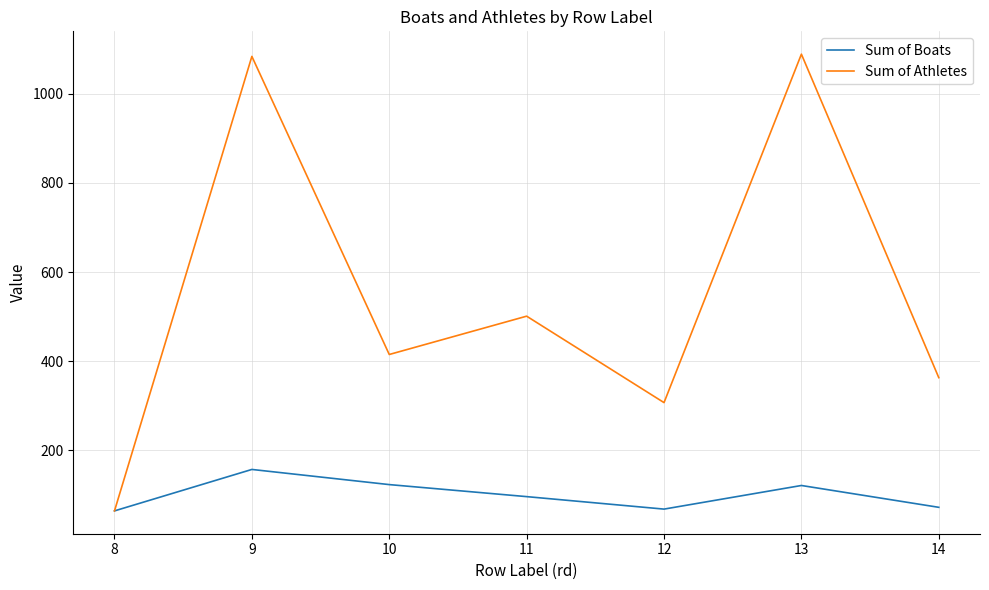

Where is the first local maximum for Sum of Athletes?

9